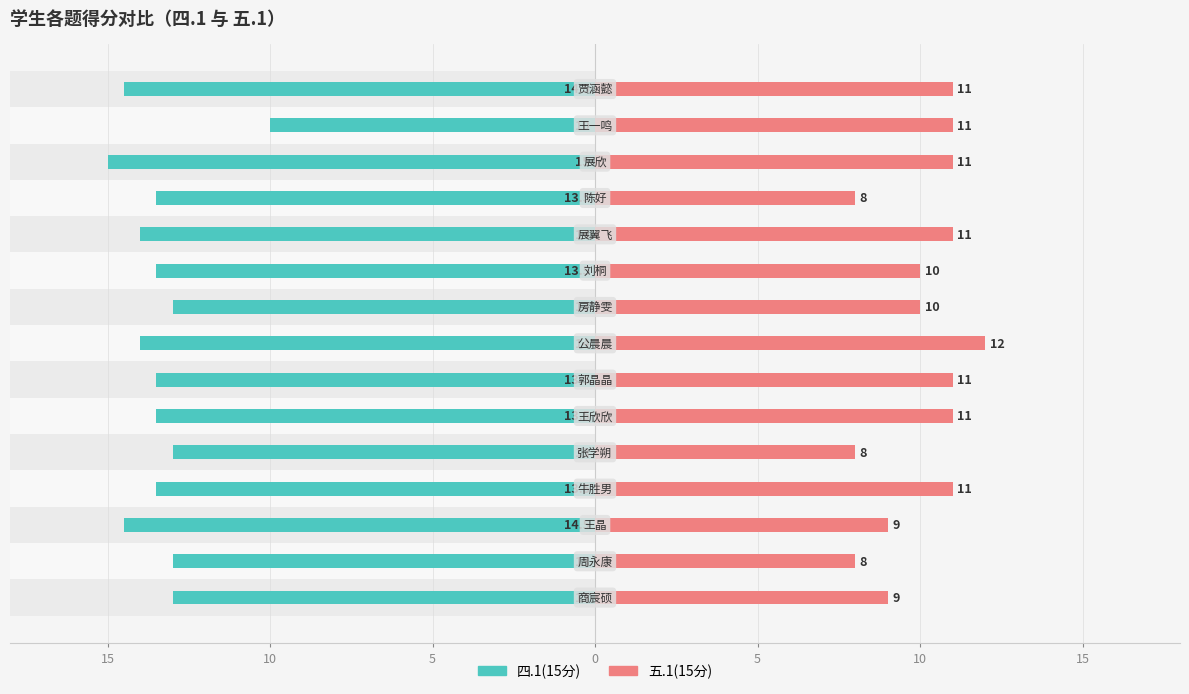

What is the difference between the maximum and minimum values in the 五.1(15分) series?

4.0